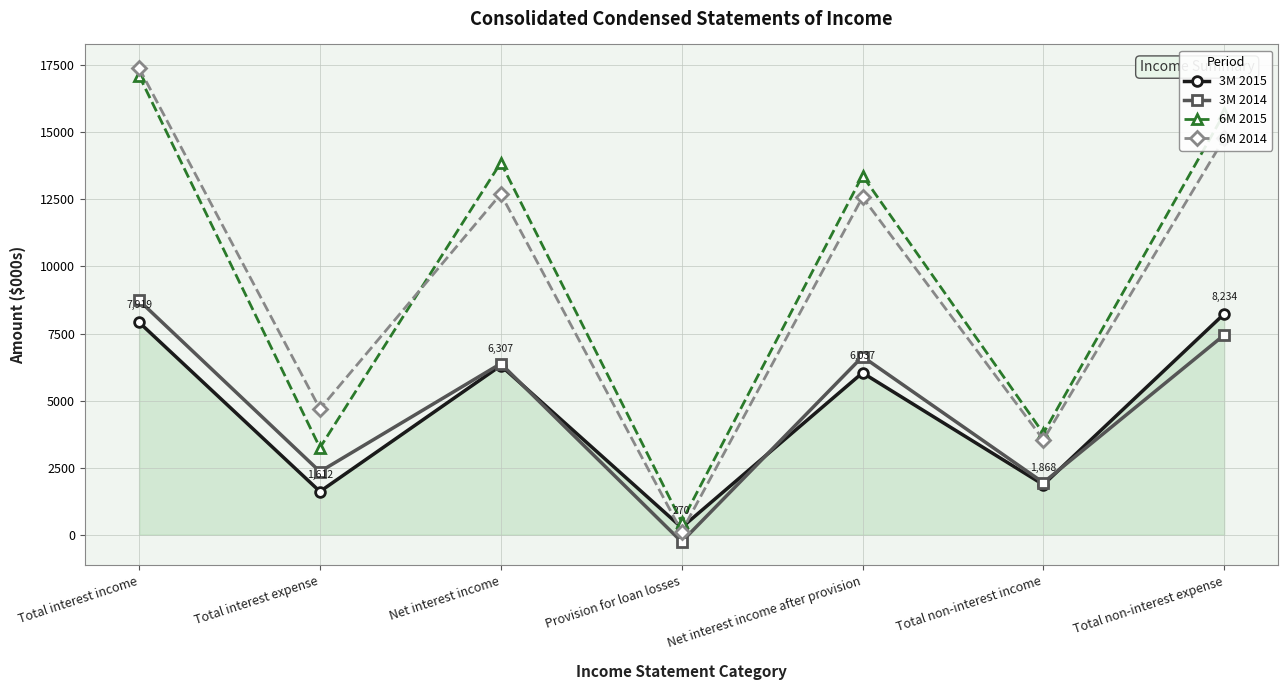

At which category is the sum across all series the highest?

Total interest income